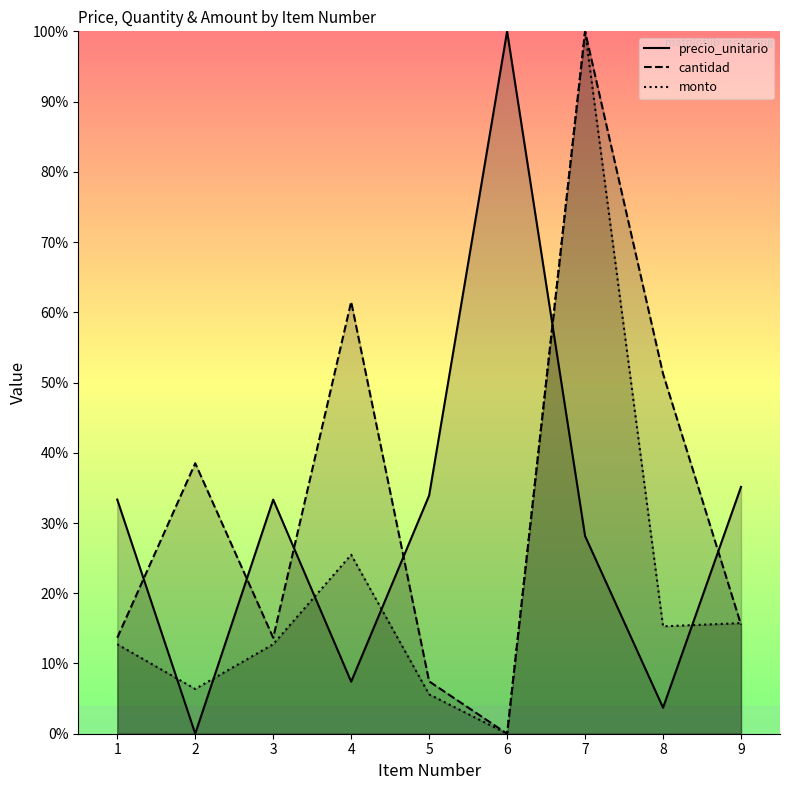

Which series has the largest range (max minus min)?

precio_unitario